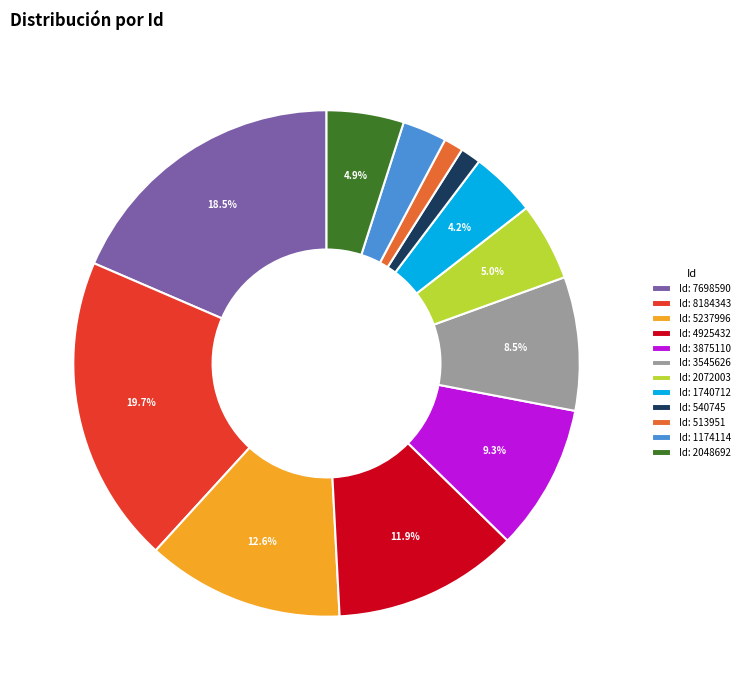

Which has a higher value, Id: 540745 or Id: 1740712?

Id: 1740712